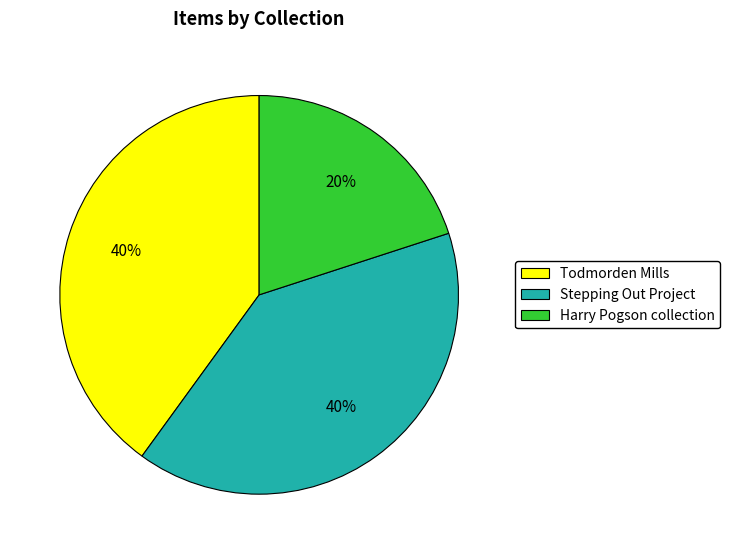

To the nearest percent, what percentage of the pie is Harry Pogson collection?

20%